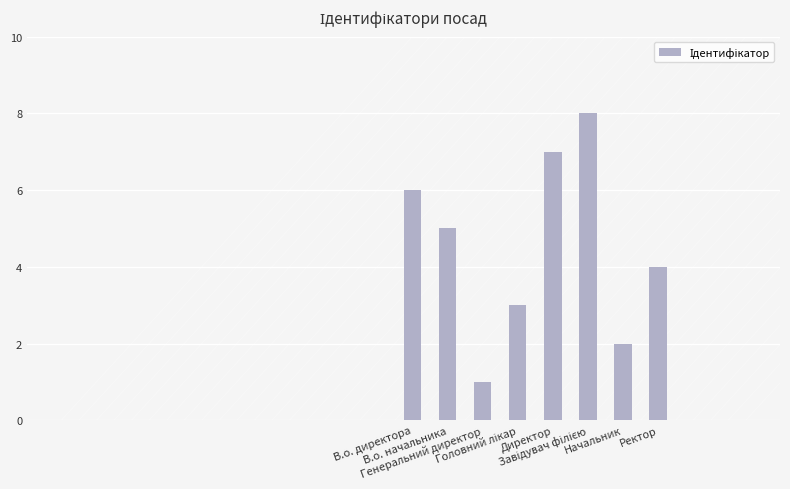

What is the sum of all values?

36